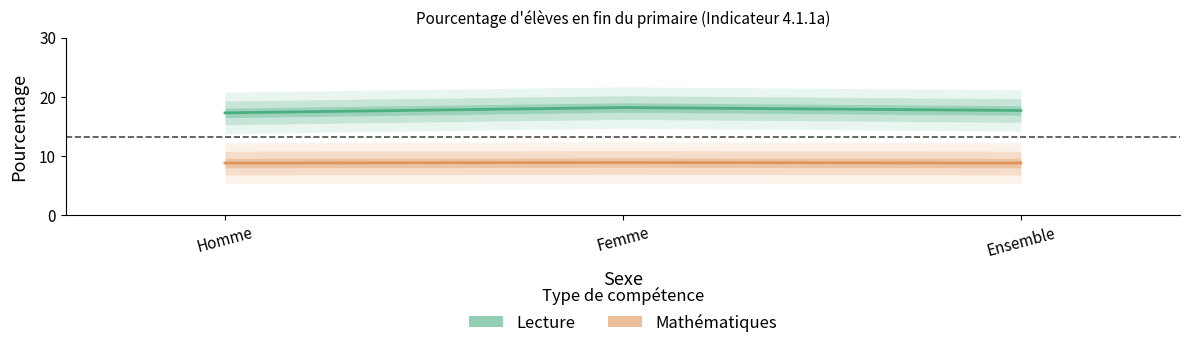

What is the value of the Mathématiques point at the 2nd from the left?

8.9